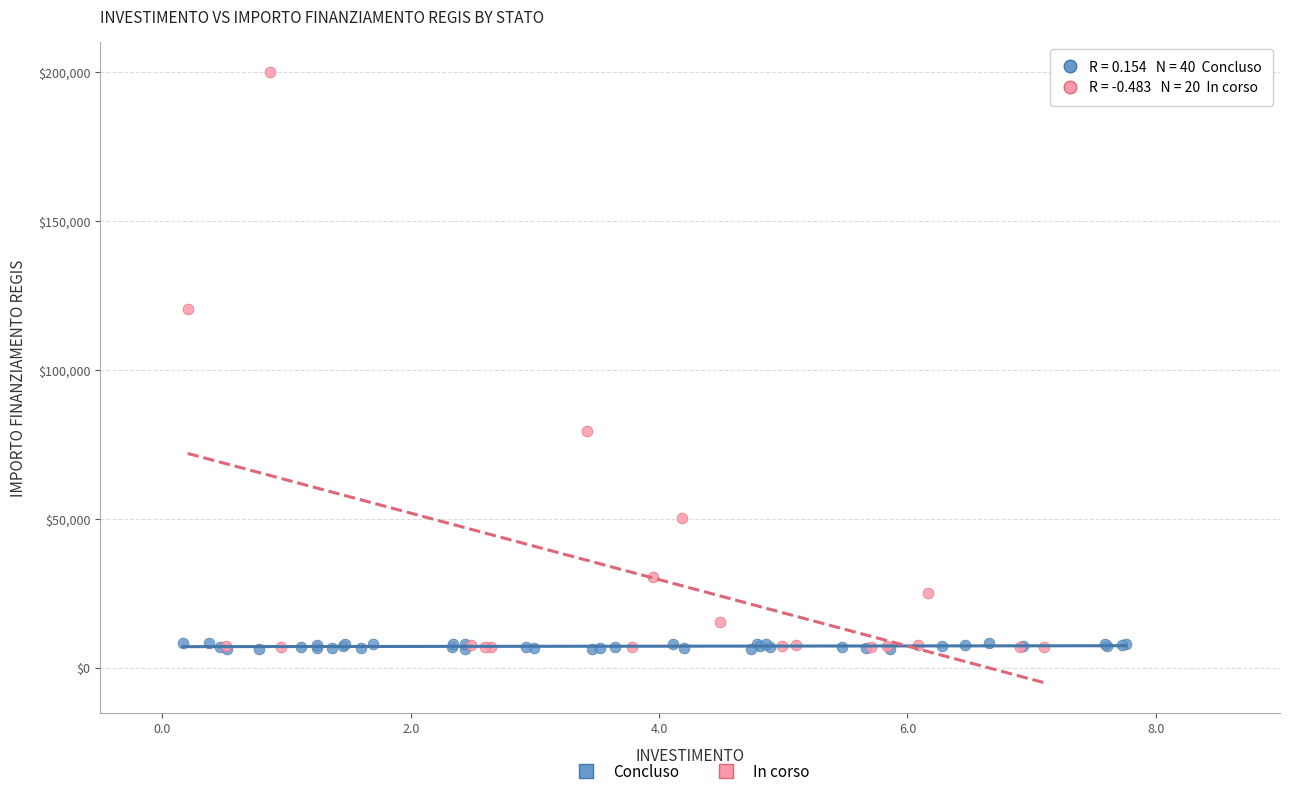

Which series reaches the maximum Y coordinate?

In corso